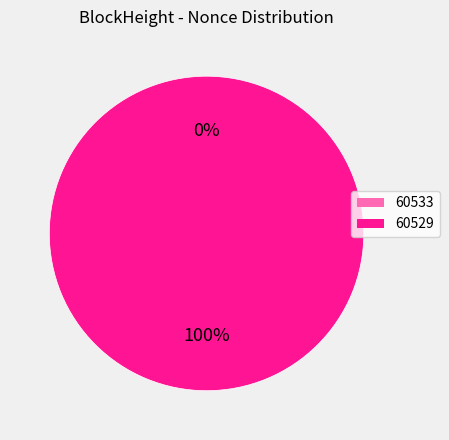

Which slice is the largest?

60529